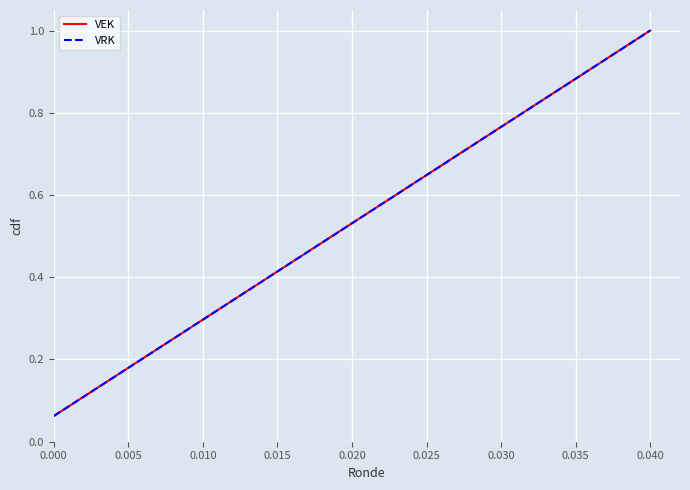

Which series has the widest spread of values?

VEK